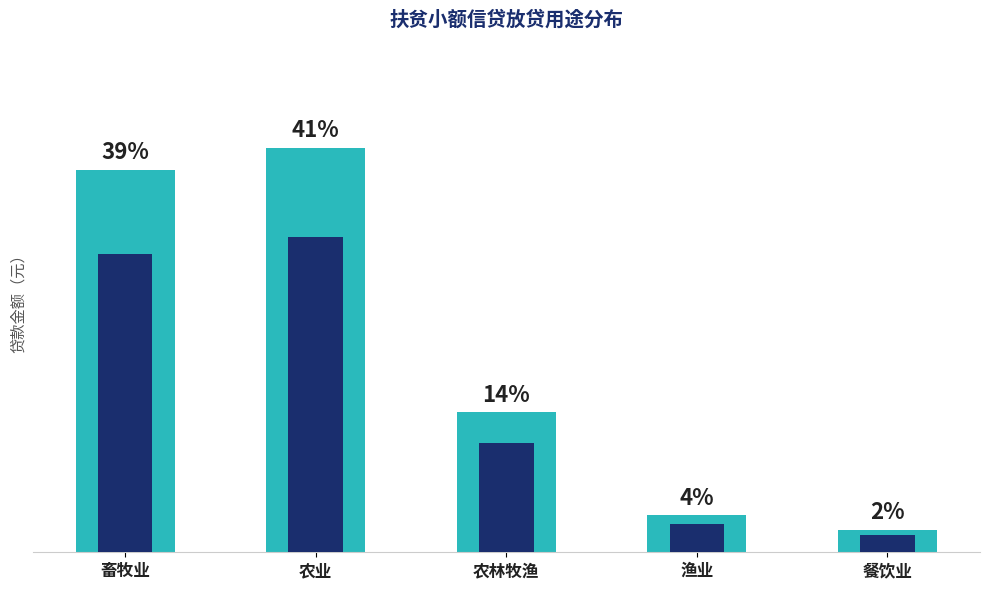

The chart shows a value of 190000 at 农林牧渔. True or false?

True